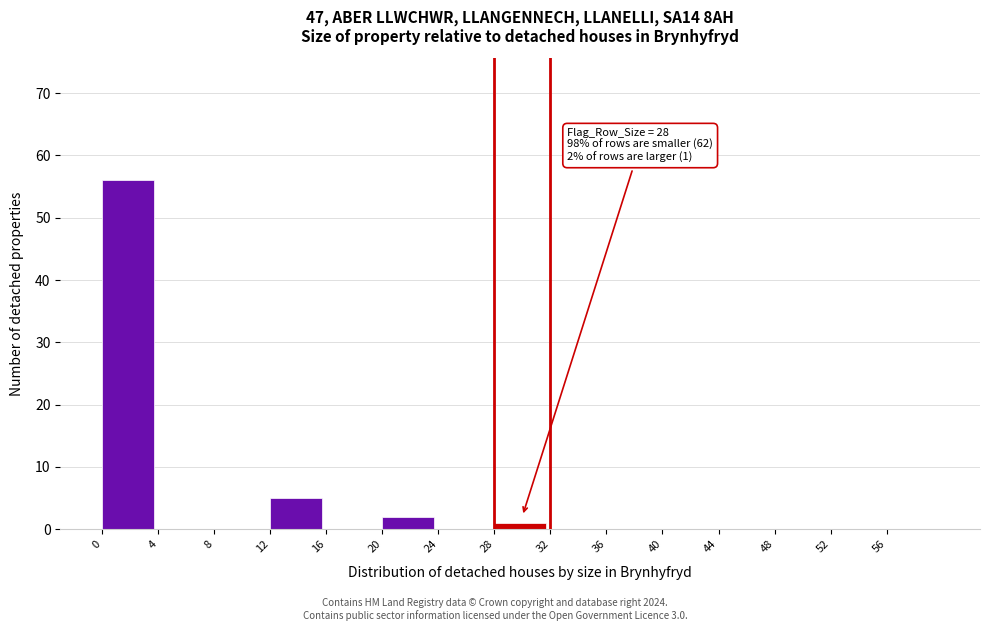

Which range on the x-axis has the tallest bar?

0 to 4